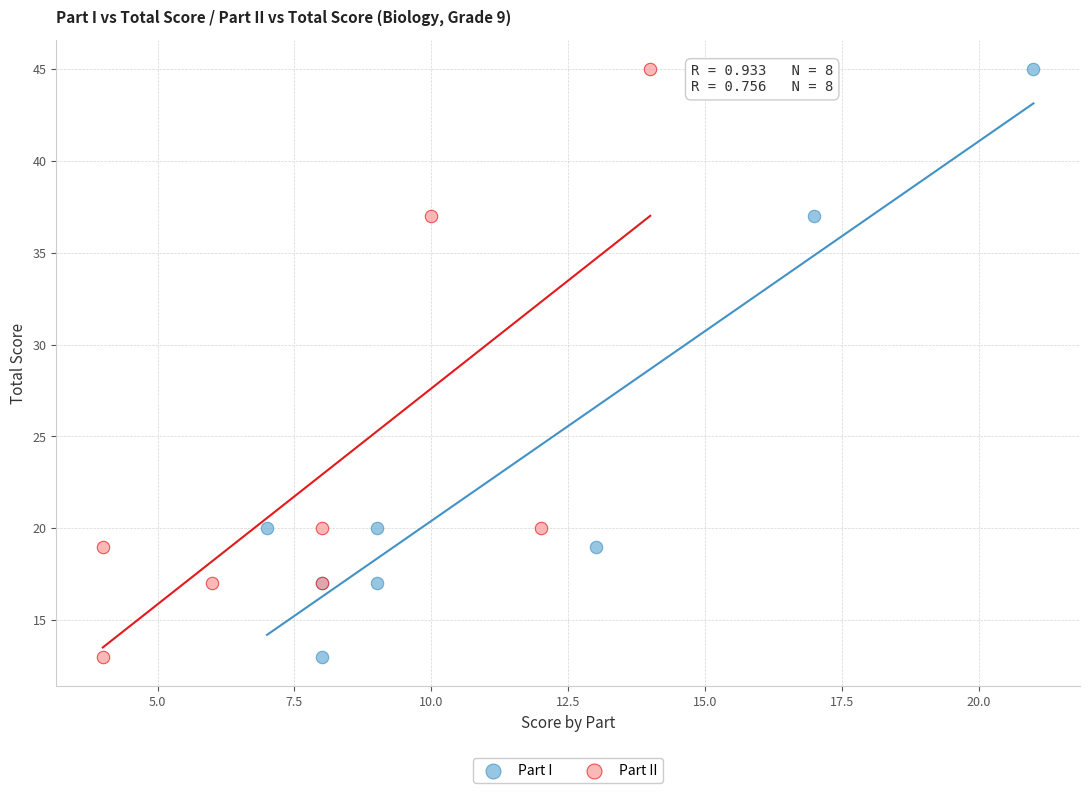

What are all the series names shown in the legend?

Part I, Part II